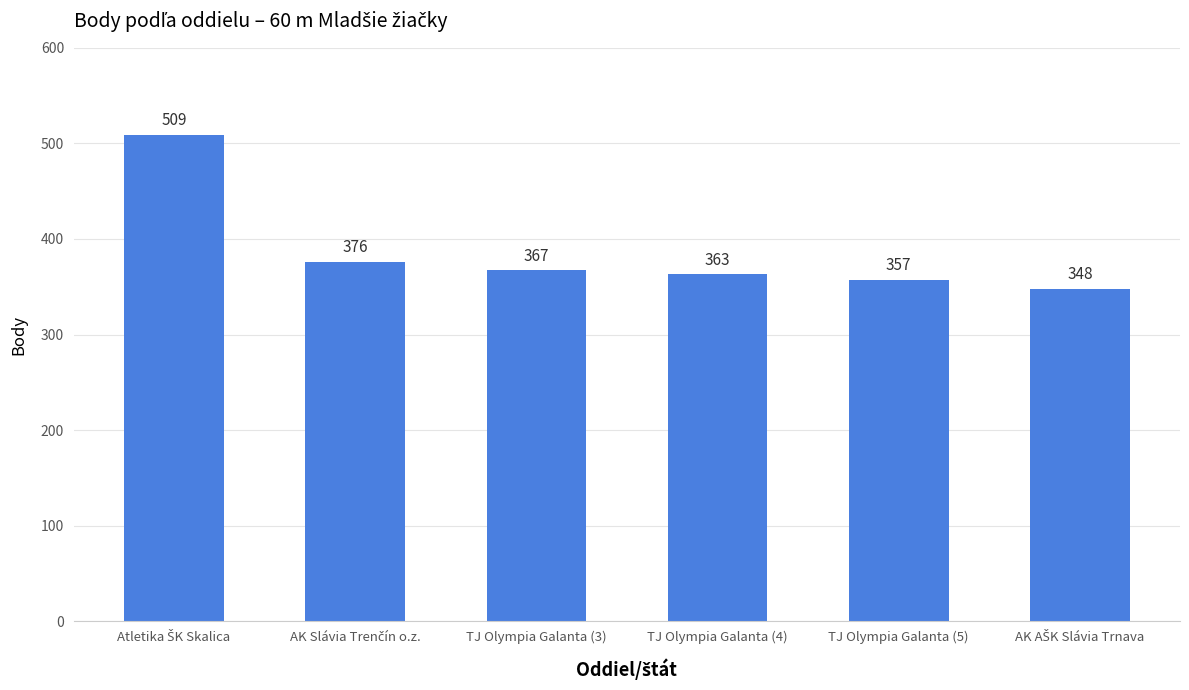

What value does the data have at TJ Olympia Galanta (4), to the nearest 50?

350